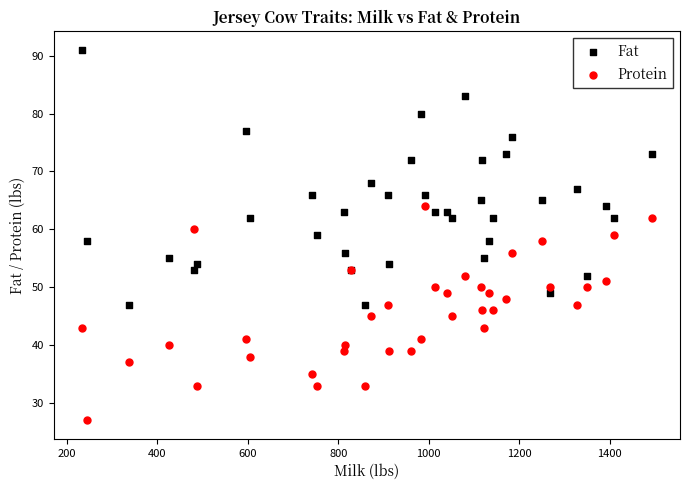

Which series reaches the minimum Y coordinate?

Protein